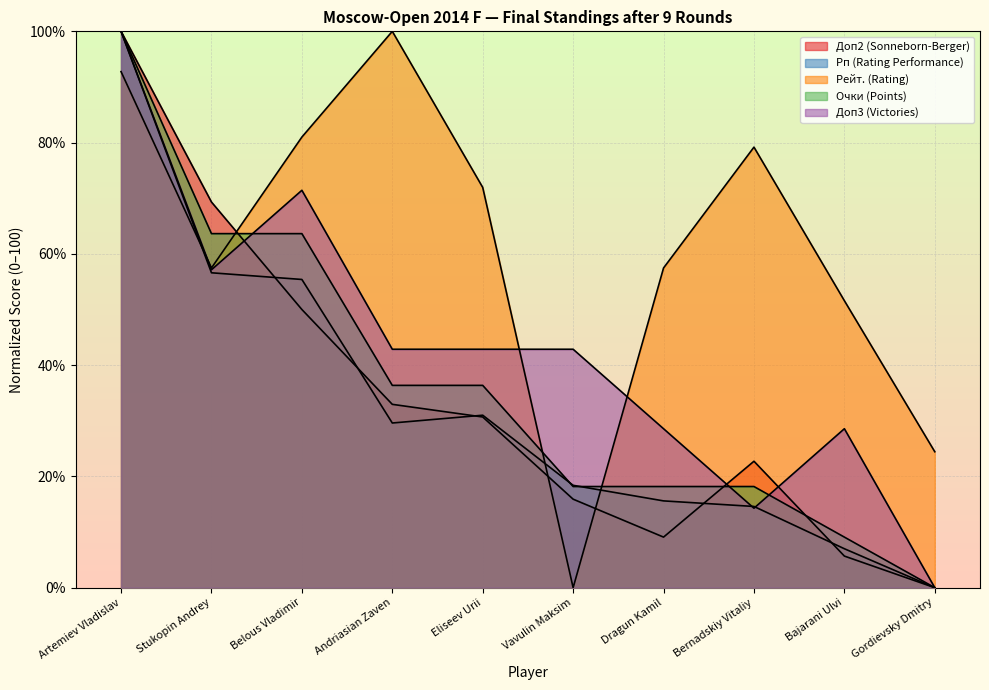

What is the difference between the highest and lowest values at Eliseev Urii?

41.3